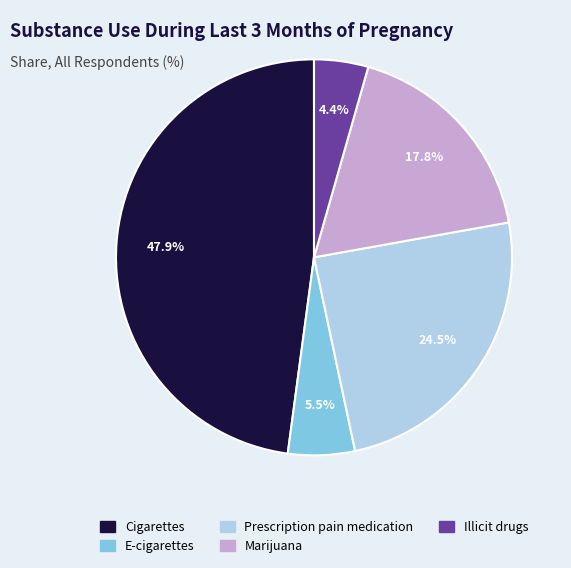

Combined, do Cigarettes and Marijuana account for over 50%?

Yes